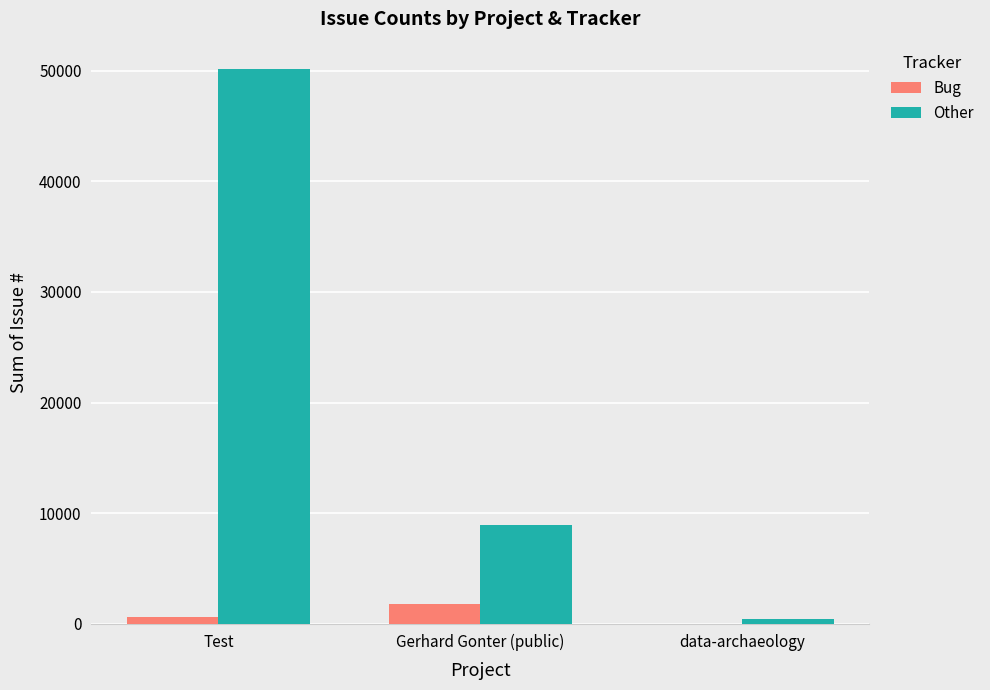

The Other series shows 13912 at Gerhard Gonter (public). True or false?

False